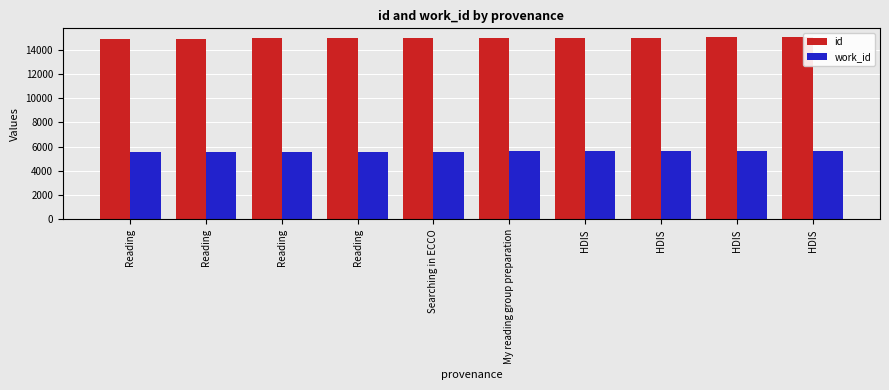

Reading left to right, extract all data points from this chart.

id: 14914	14927	14937	14940	14956	15002	15003	15013	15017	15020
work_id: 5586	5586	5587	5587	5594	5613	5614	5614	5614	5614